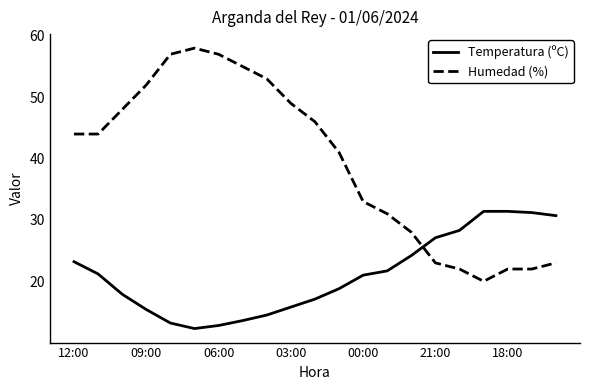

How many intersections are there between Temperatura (ºC) and Humedad (%)?

1